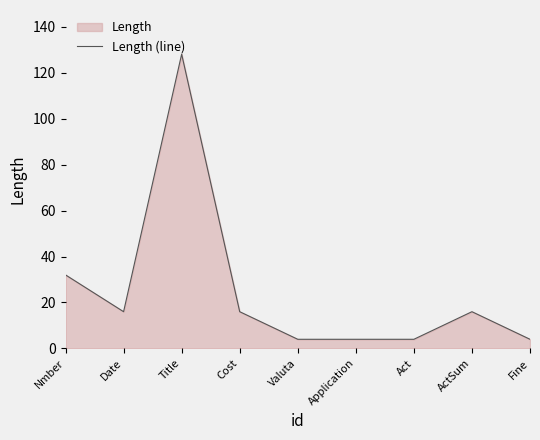

What is the sum of all values?

224